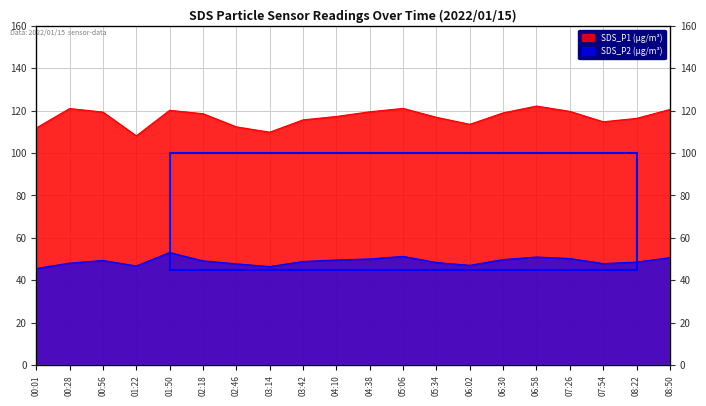

In SDS_P1, how many points are higher than both neighbors (excluding endpoints)?

4